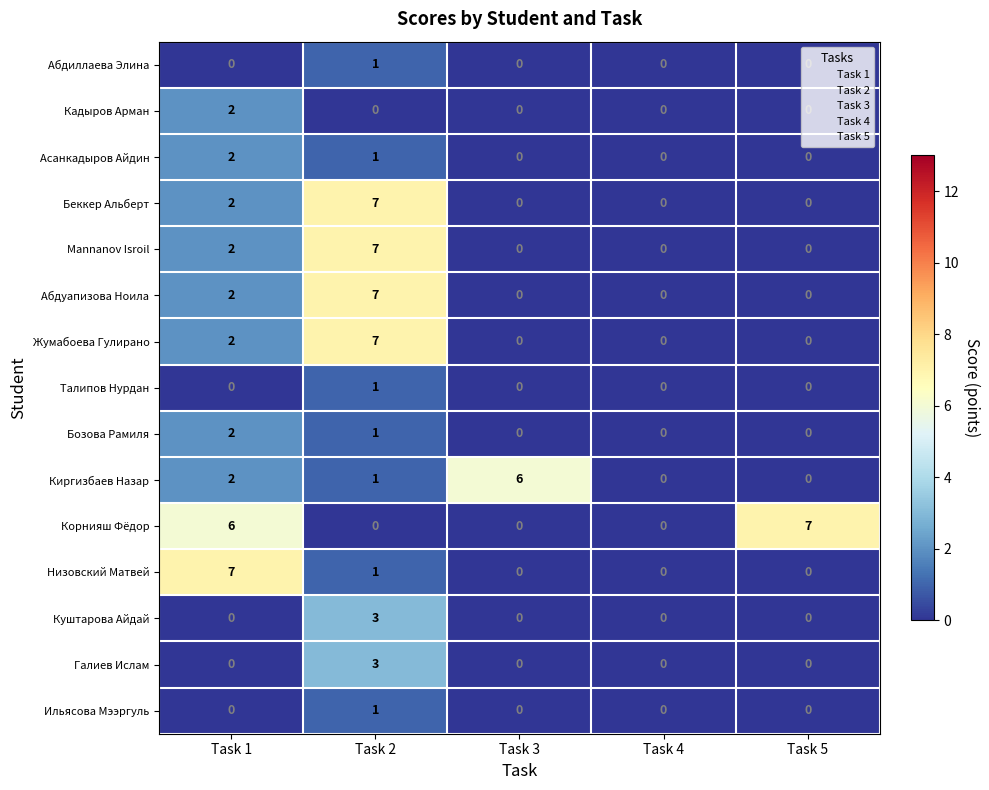

What is the difference between the Куштарова Айдай values at Task 2 and Task 5?

3